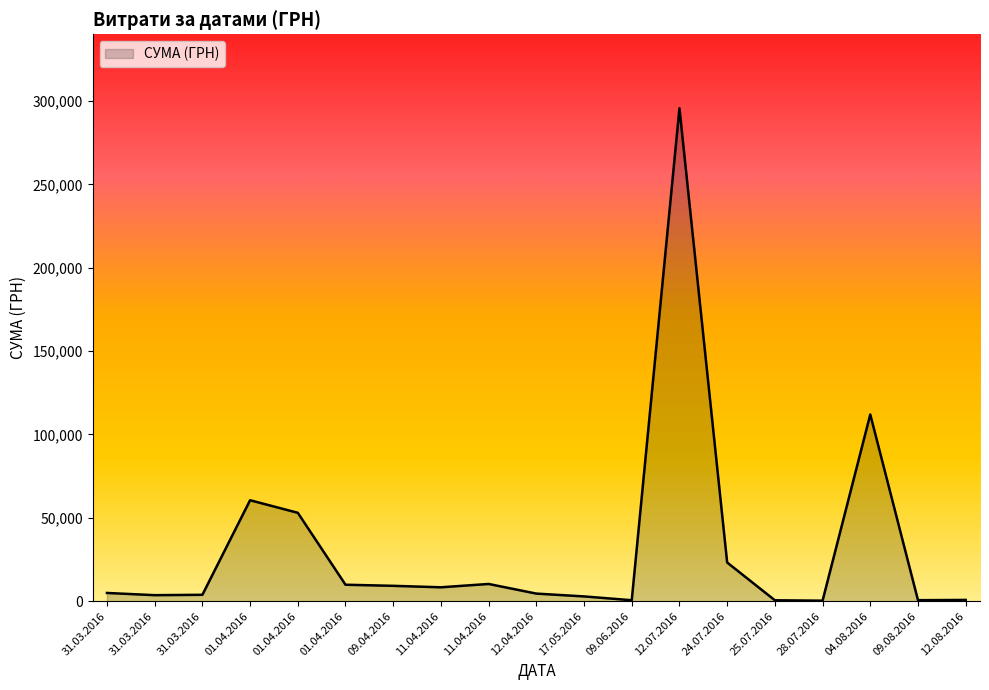

Does the chart display data point markers on the line(s)?

No